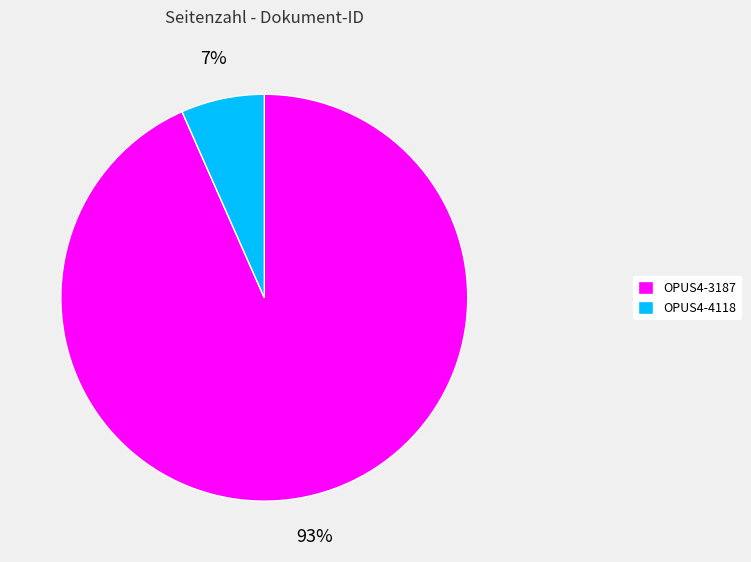

The OPUS4-3187 slice represents 81% of the pie. True or false?

False